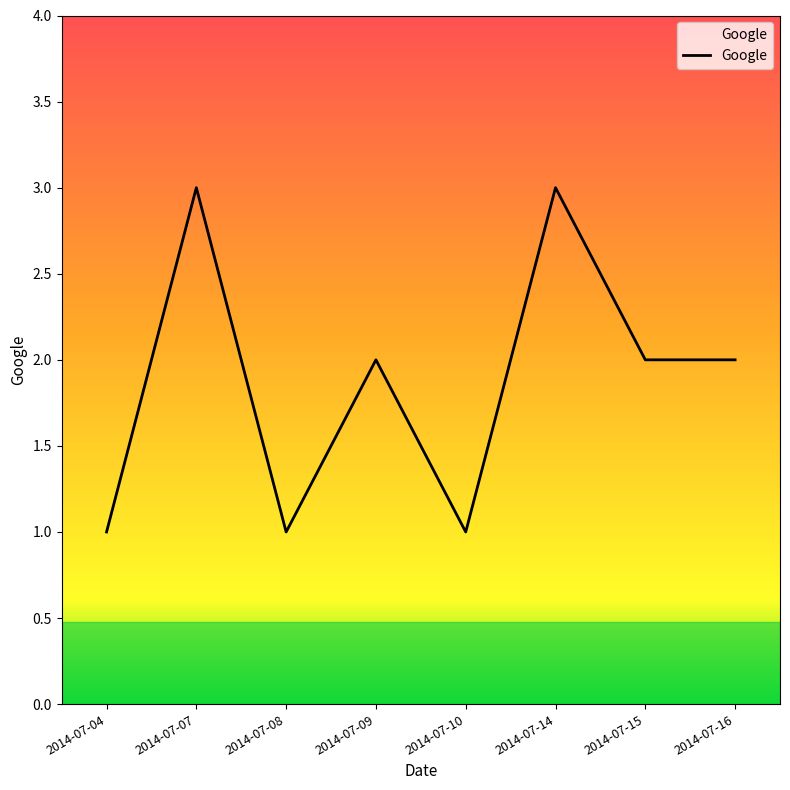

How many distinct data groups are displayed?

1